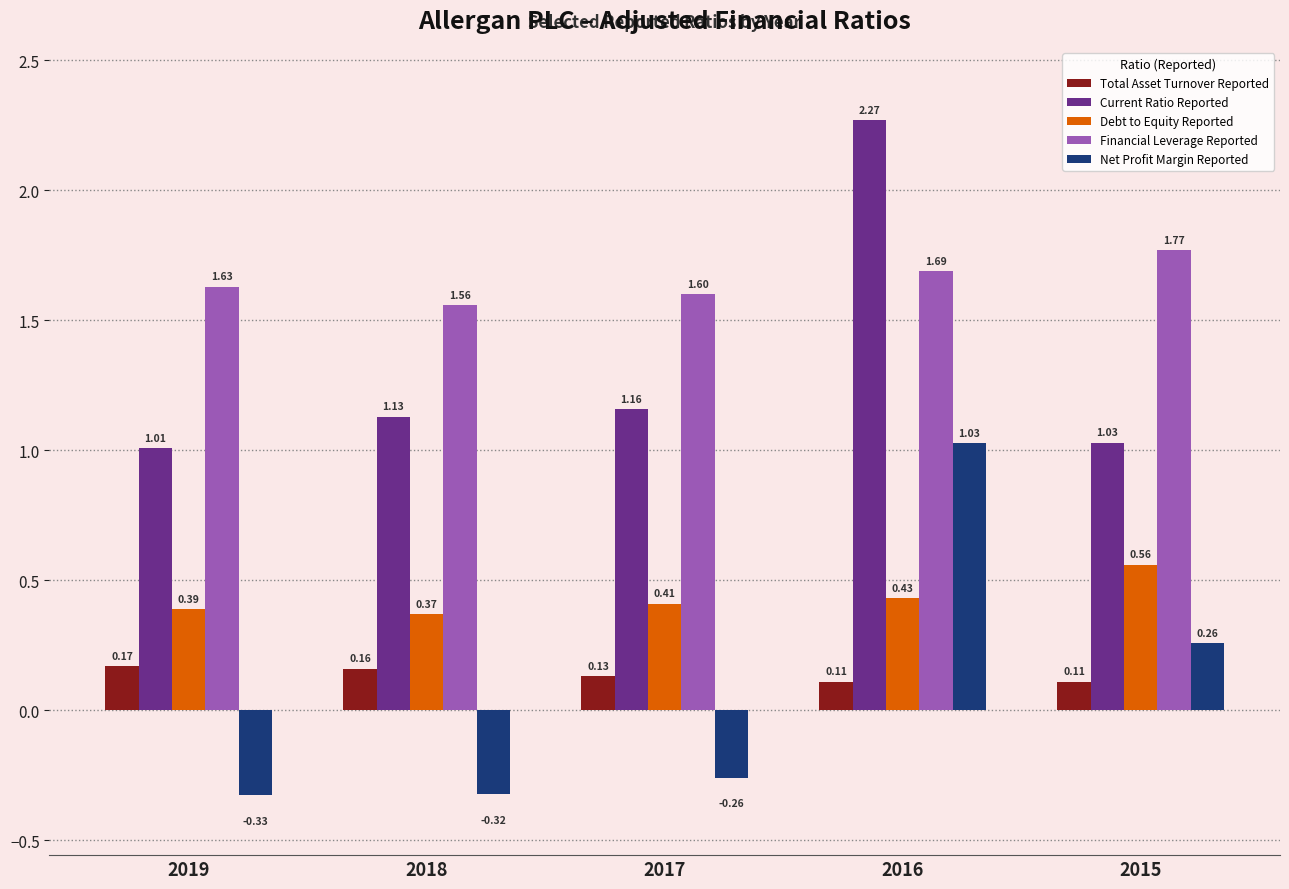

Which series changed the most between 2017 and 2016?

Net Profit Margin Reported